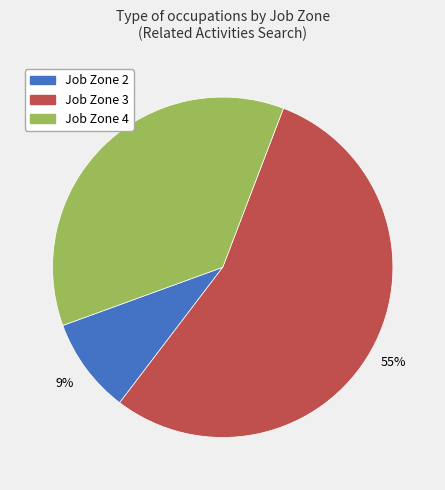

To the nearest percent, what is the average slice percentage?

33%